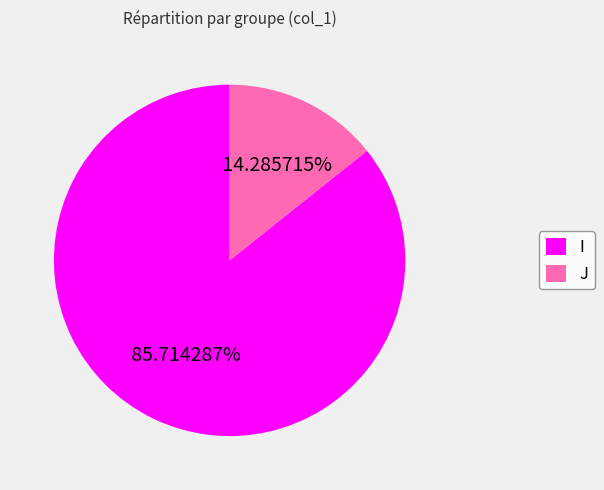

Rank the categories by value from highest to lowest.

I, J